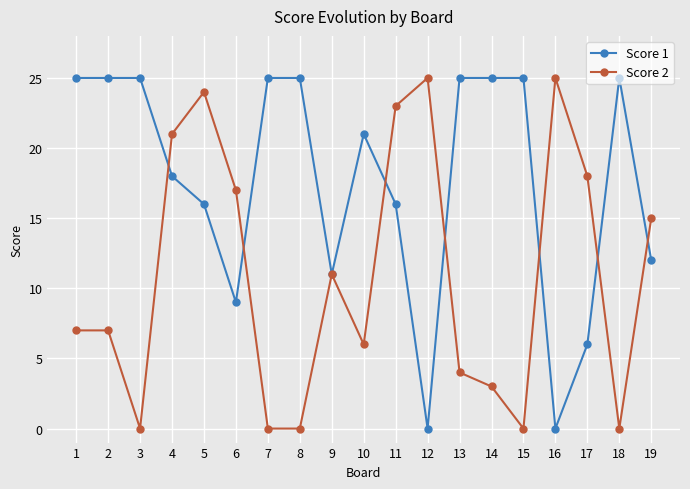

True or false: Score 1 and Score 2 intersect in this chart.

True